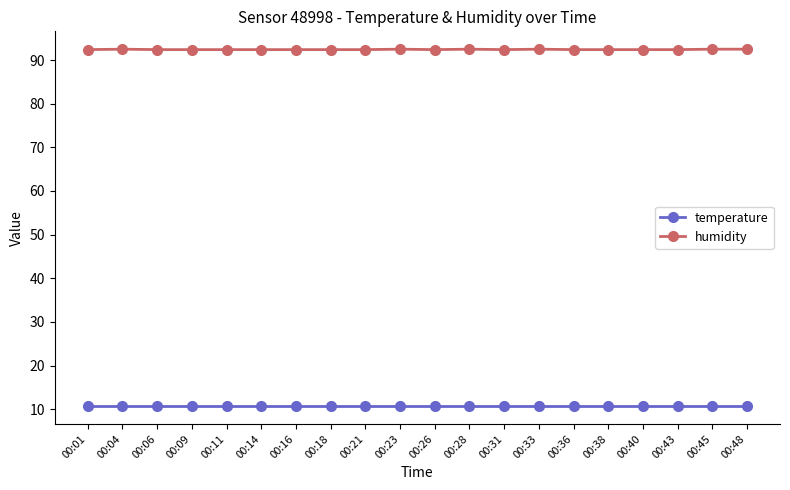

What value does the humidity series have at 00:14?

92.4